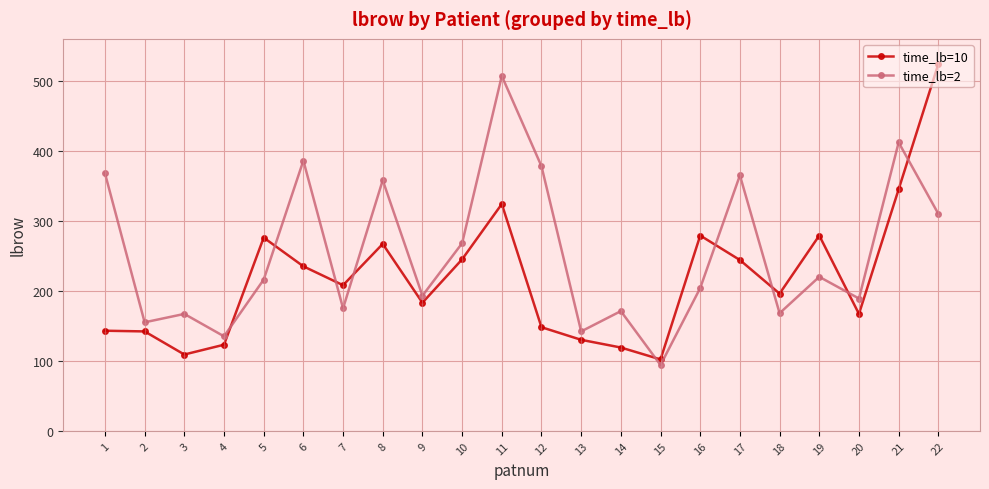

How many interior local valleys does the time_lb=2 series have?

8